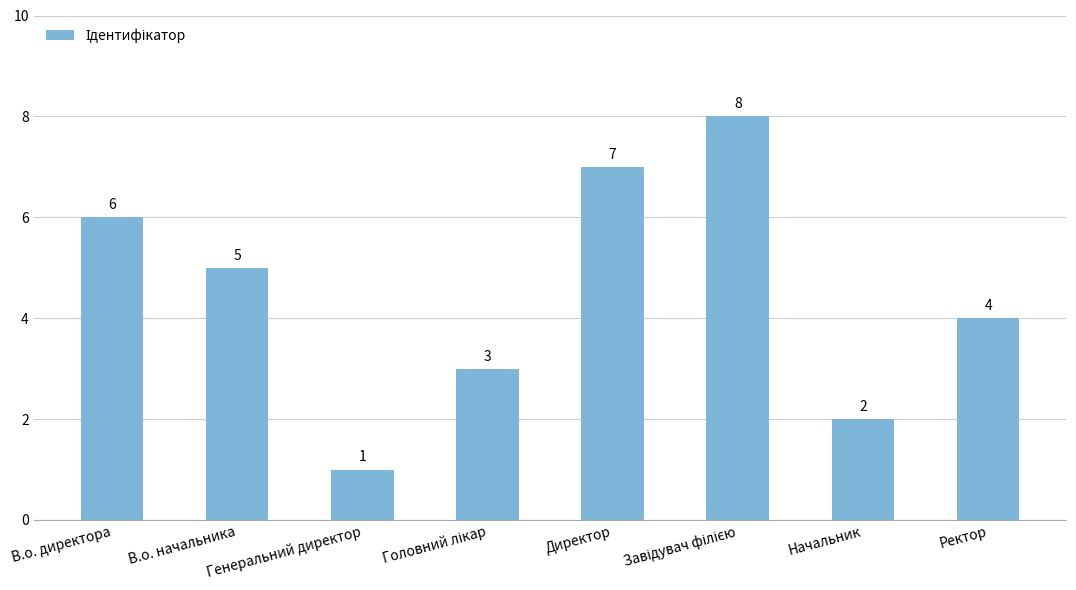

What is the difference between the values at В.о. директора and Ректор?

2